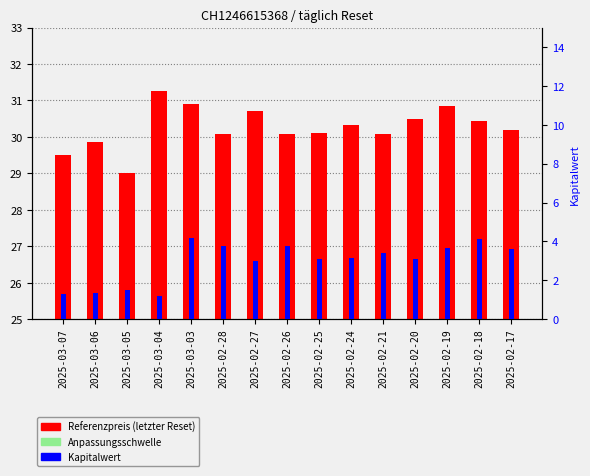

Read the Kapitalwert value at 2025-03-04.

1.2